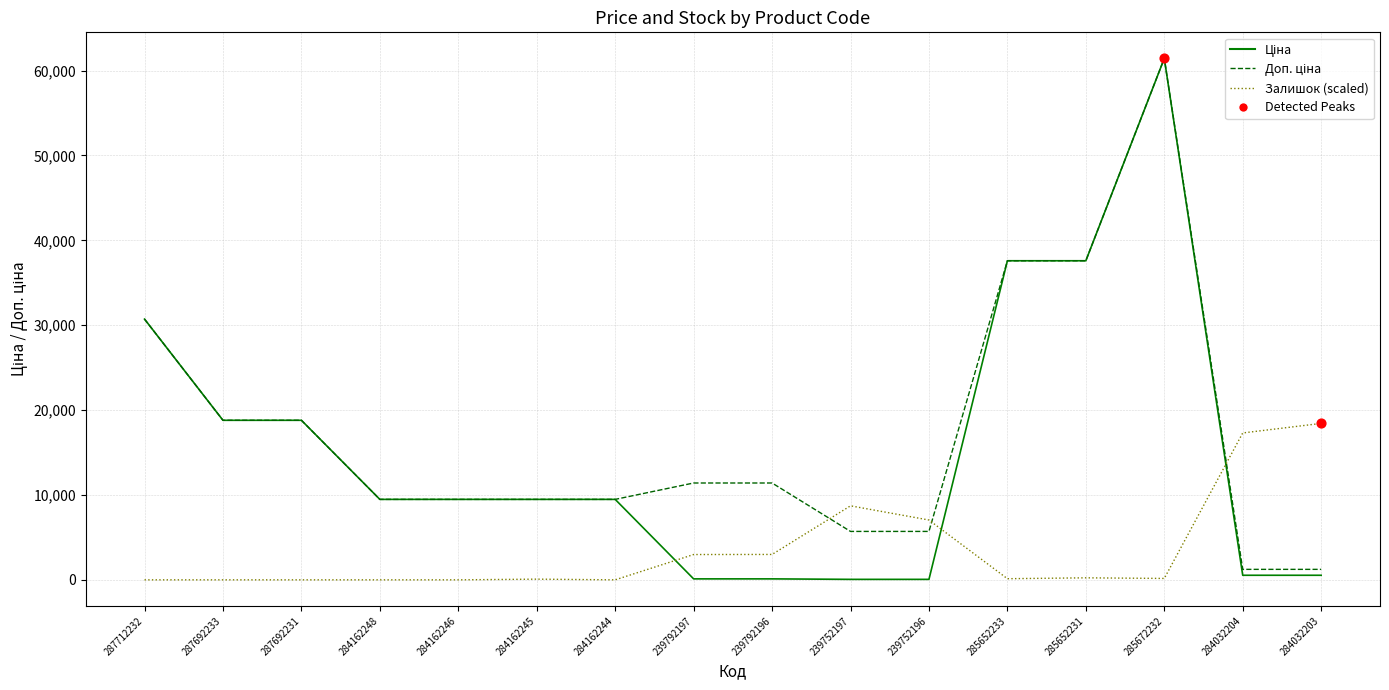

At how many categories does at least one series exceed 3479?

16